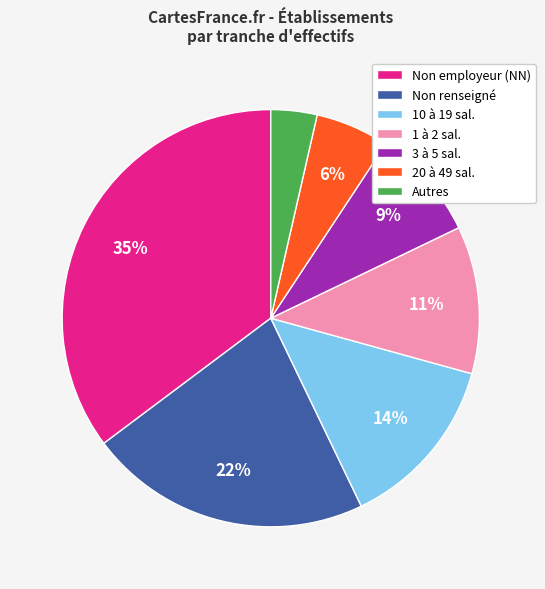

True or false: Non renseigné accounts for 22% of the total.

True